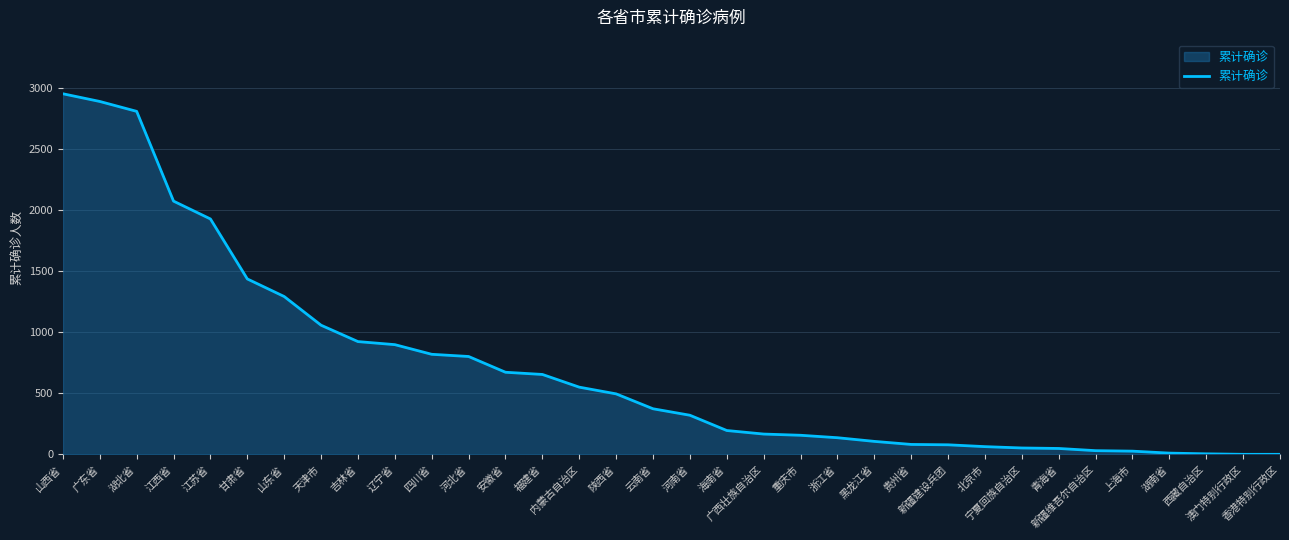

What is the difference between the maximum and minimum values?

2952